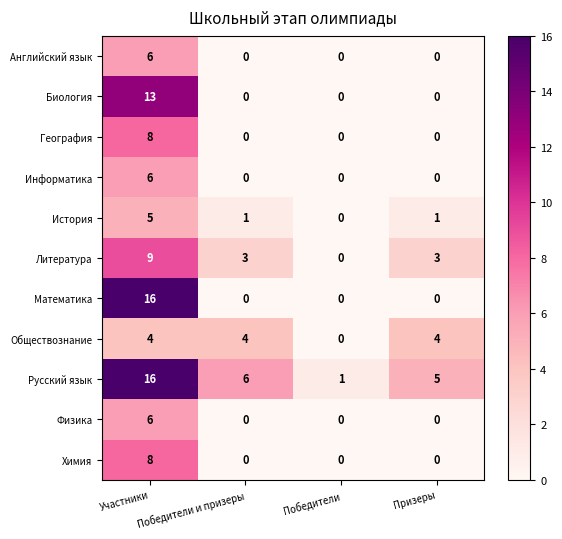

What is the difference between the Физика values at Участники and Победители?

6